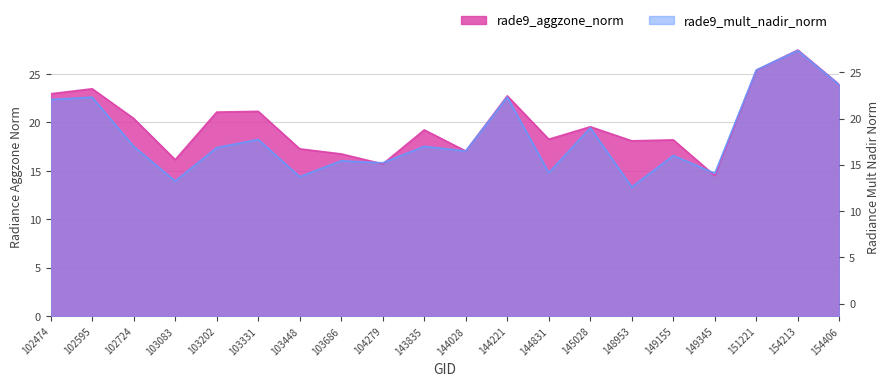

Does the chart have visible grid lines?

Yes